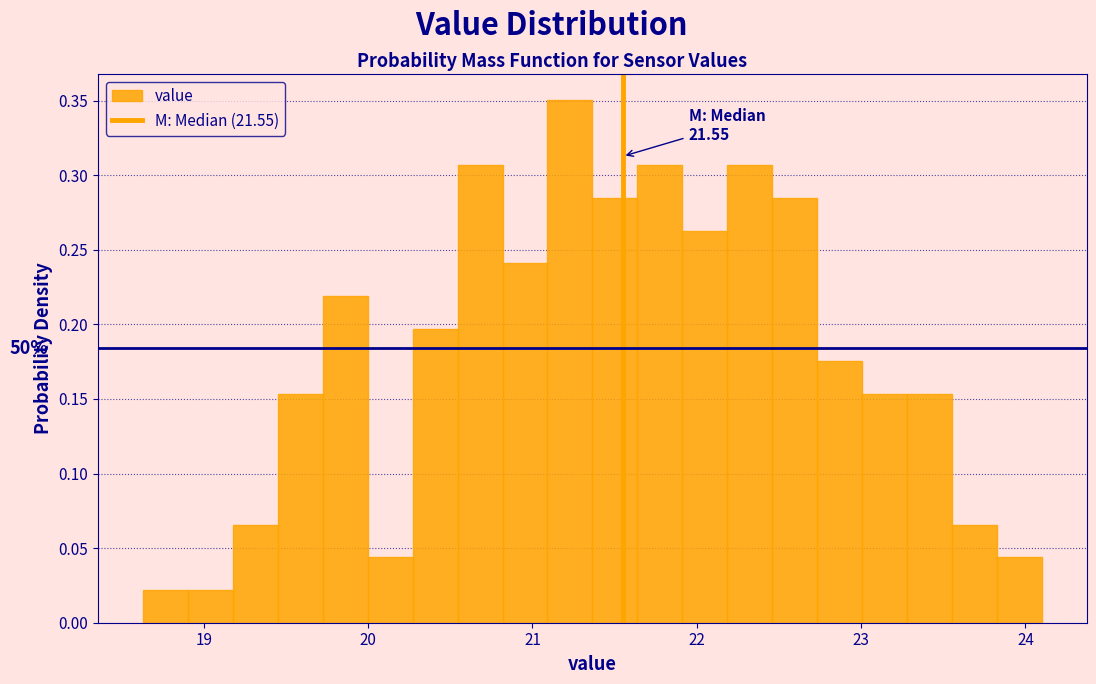

Read against the x-axis, roughly where is the centre of the tallest bar?

21.2